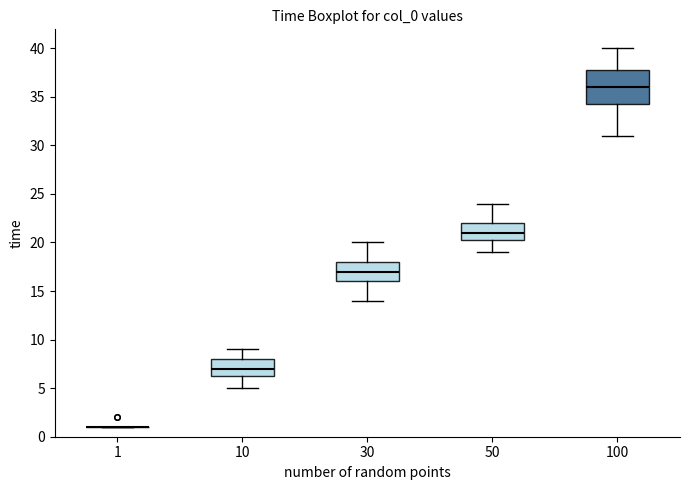

Which box is the tallest, from its lower edge to its upper edge?

100